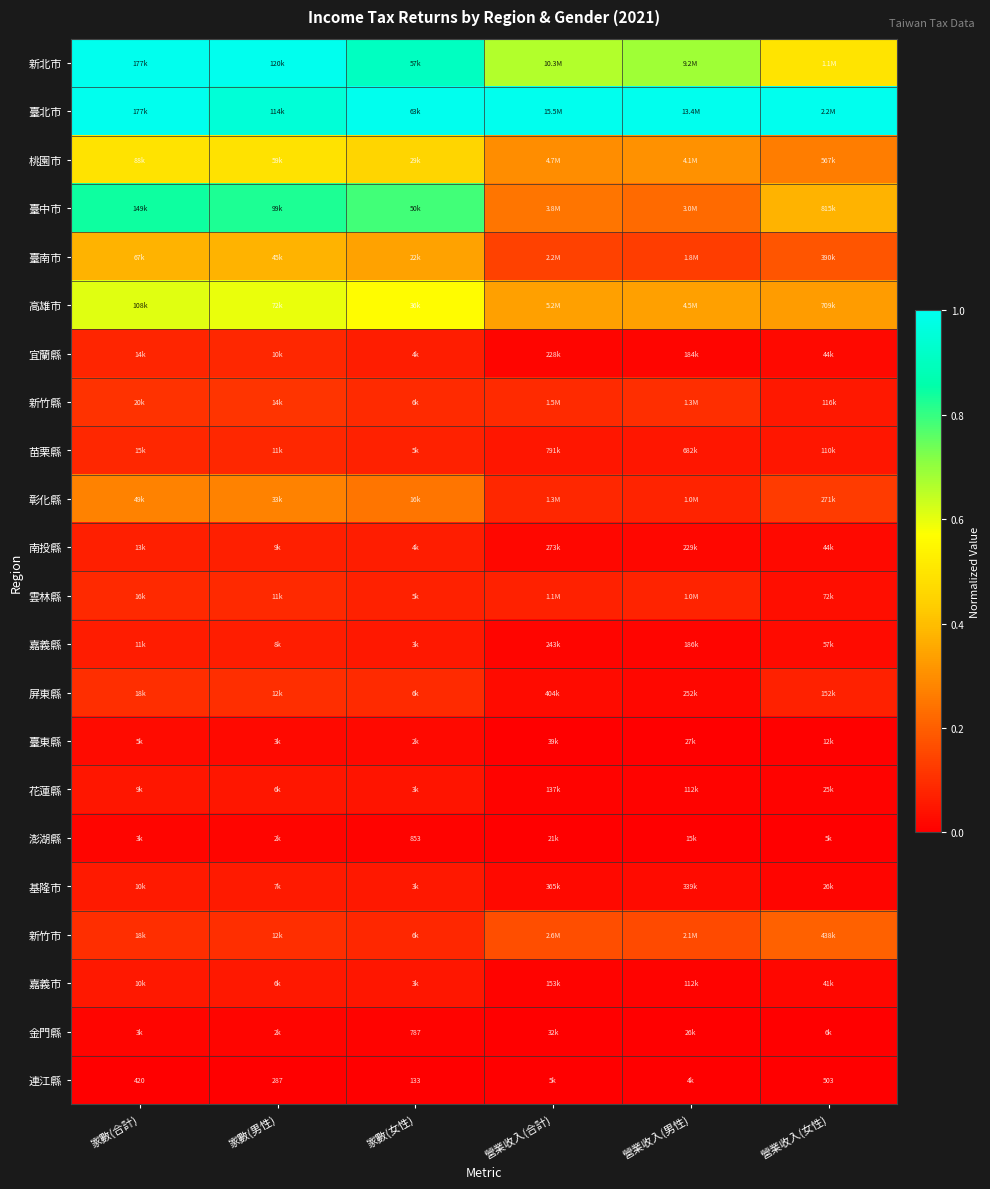

Rank the series by their maximum value, from lowest to highest.

連江縣, 澎湖縣, 金門縣, 臺東縣, 花蓮縣, 嘉義市, 基隆市, 嘉義縣, 南投縣, 宜蘭縣, 苗栗縣, 雲林縣, 屏東縣, 新竹縣, 新竹市, 彰化縣, 臺南市, 桃園市, 高雄市, 臺中市, 新北市, 臺北市